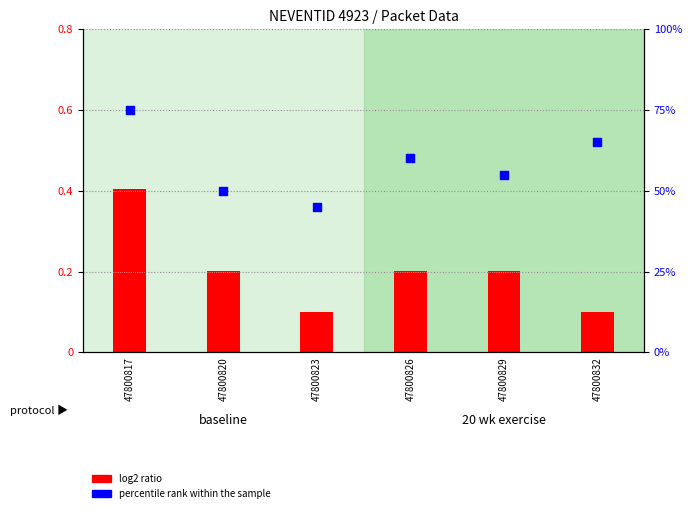

Which series reaches the minimum Y coordinate?

log2 ratio